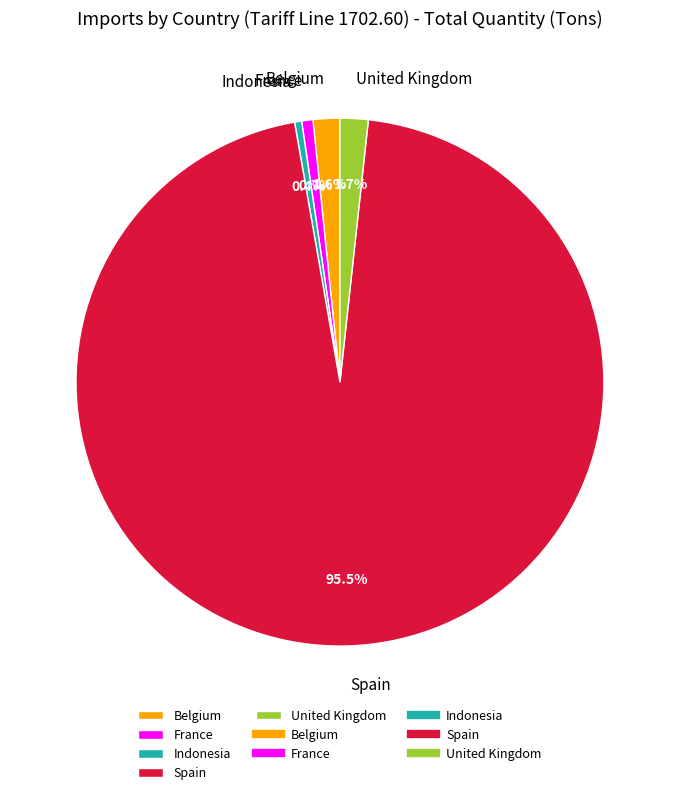

Which category accounts for the majority?

Spain